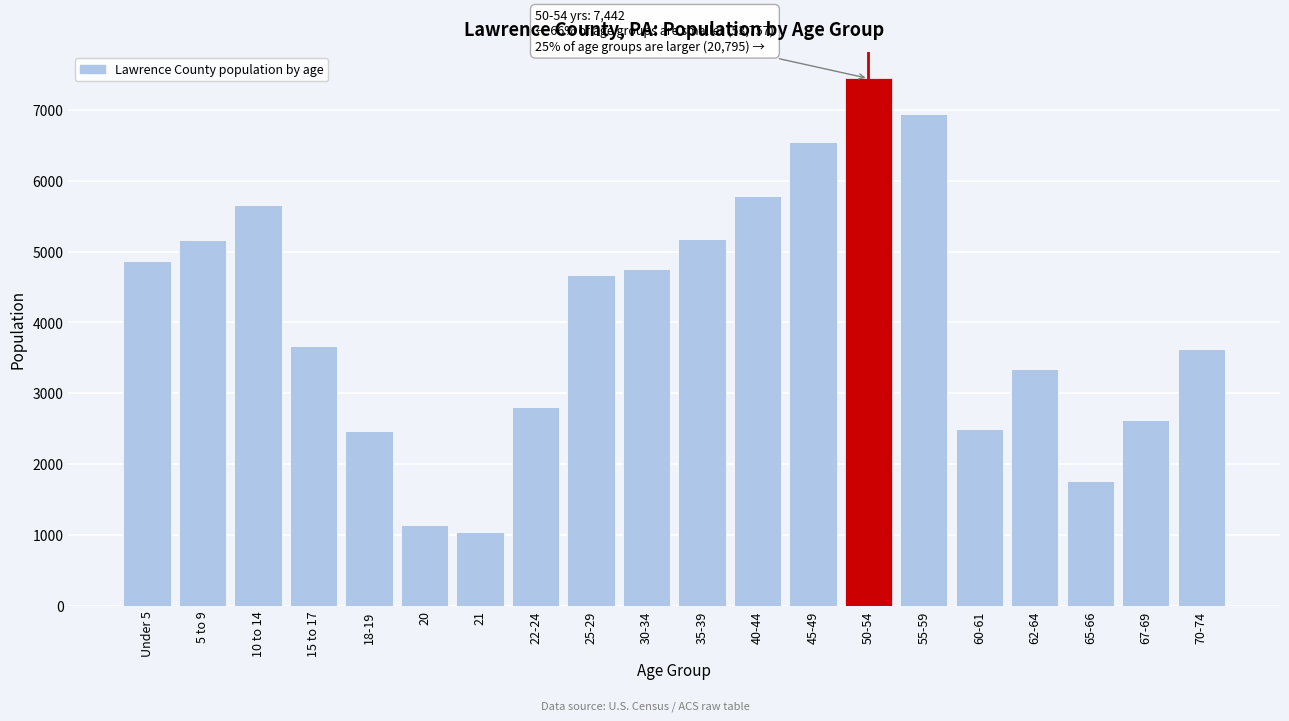

What is the value of the 15th bar from the left?

6944